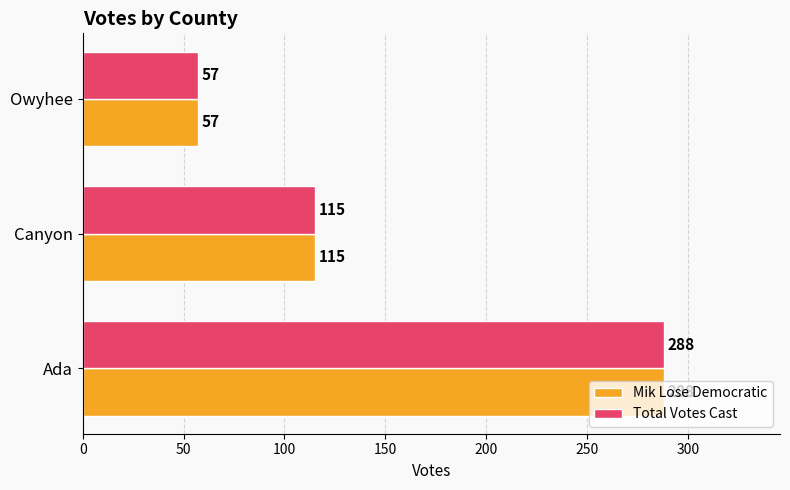

True or false: Total Votes Cast has a value of 288 at Ada.

True